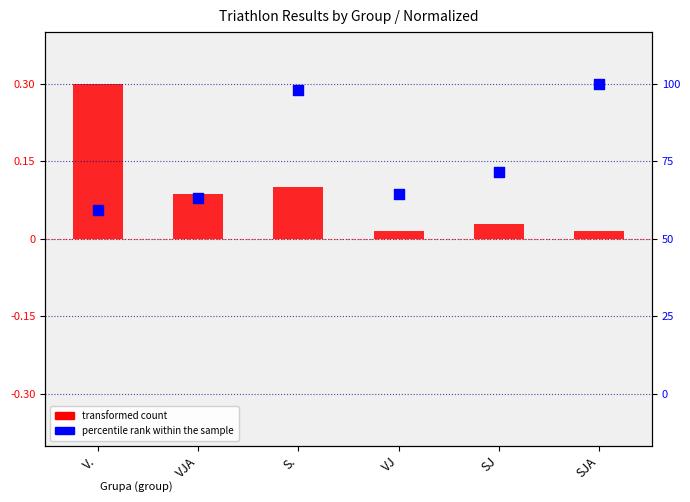

At which category is the sum across all series the highest?

S.